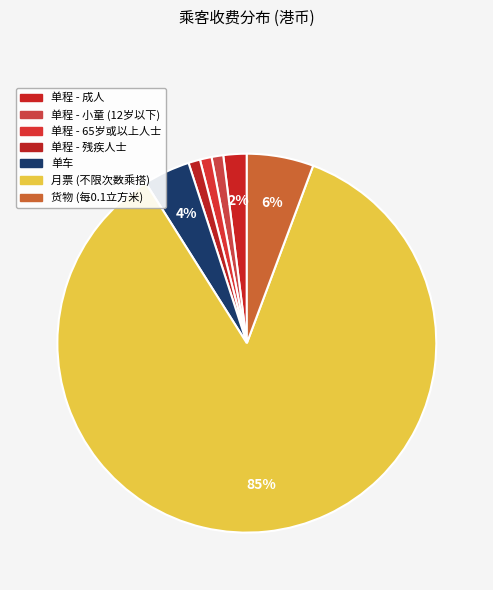

How many slices are in this pie chart?

7